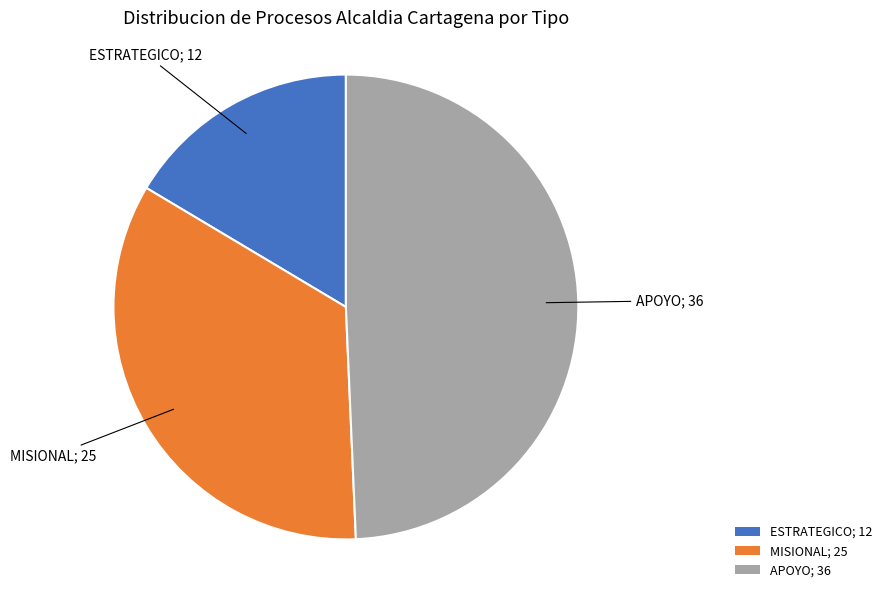

True or false: APOYO; 36 accounts for 49% of the total.

True